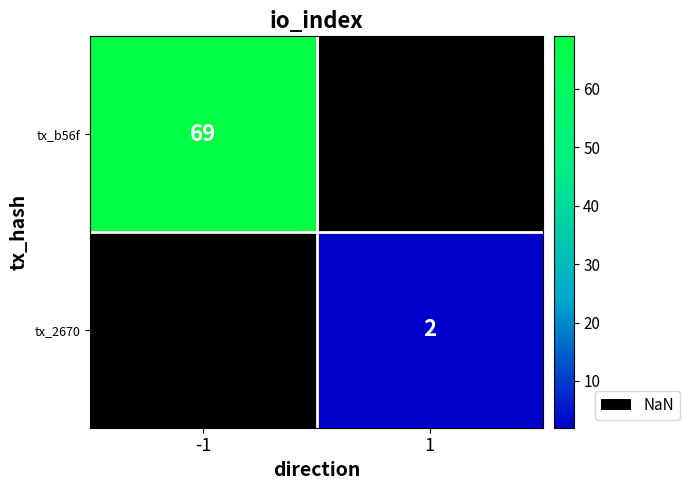

True or false: tx_b56f has a value of 42 at -1.

False